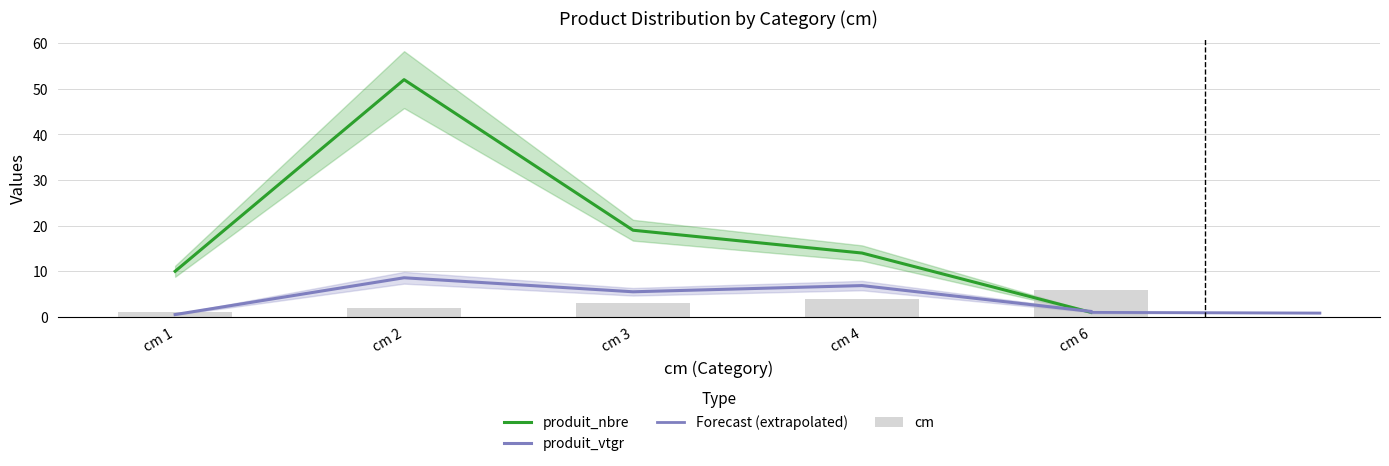

What is the difference between the second highest and second lowest values in the produit_vtgr series?

5.7